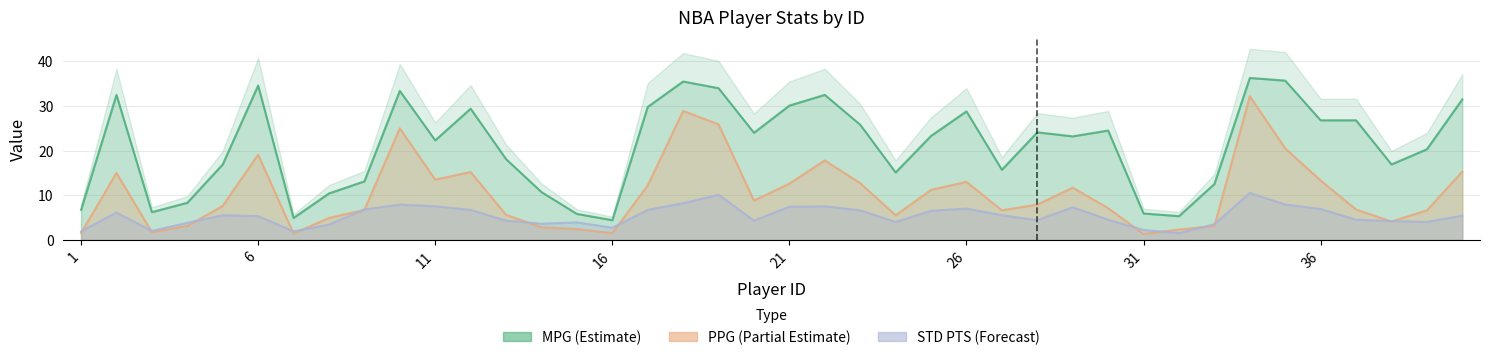

The value of MPG at 3 is 3.8. True or false?

False